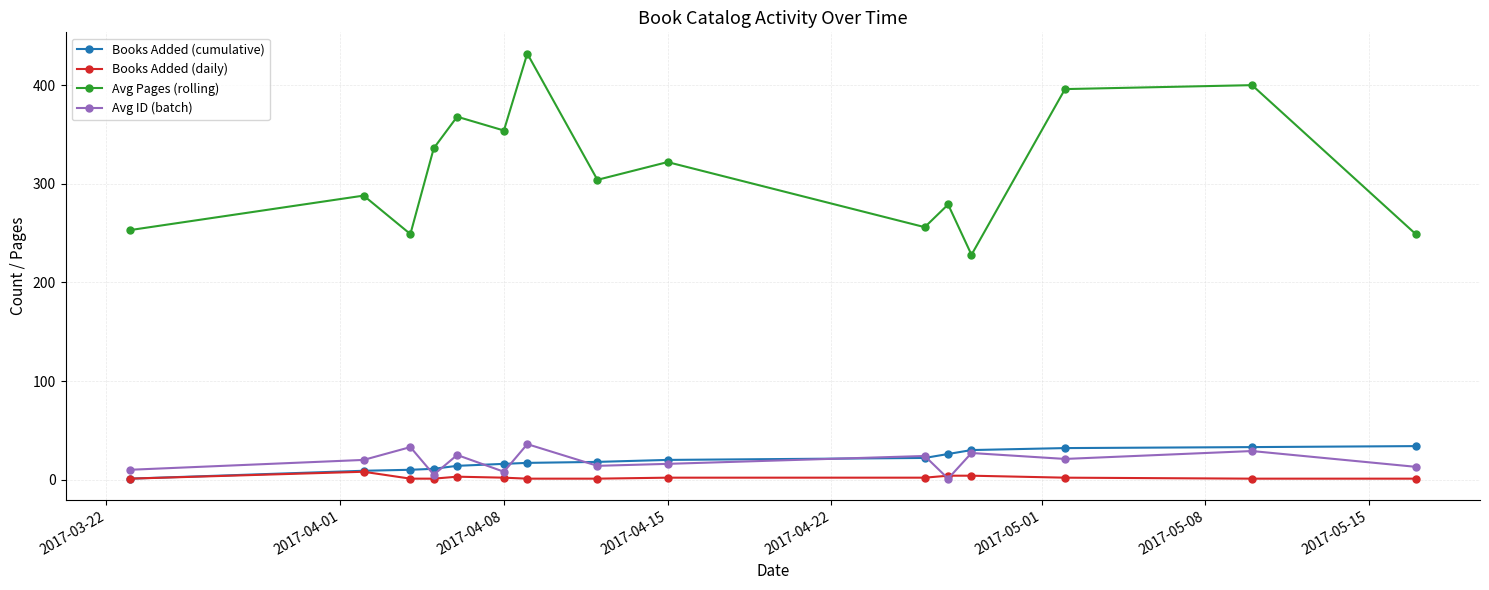

What is the average value of the Books Added (daily) series?

2